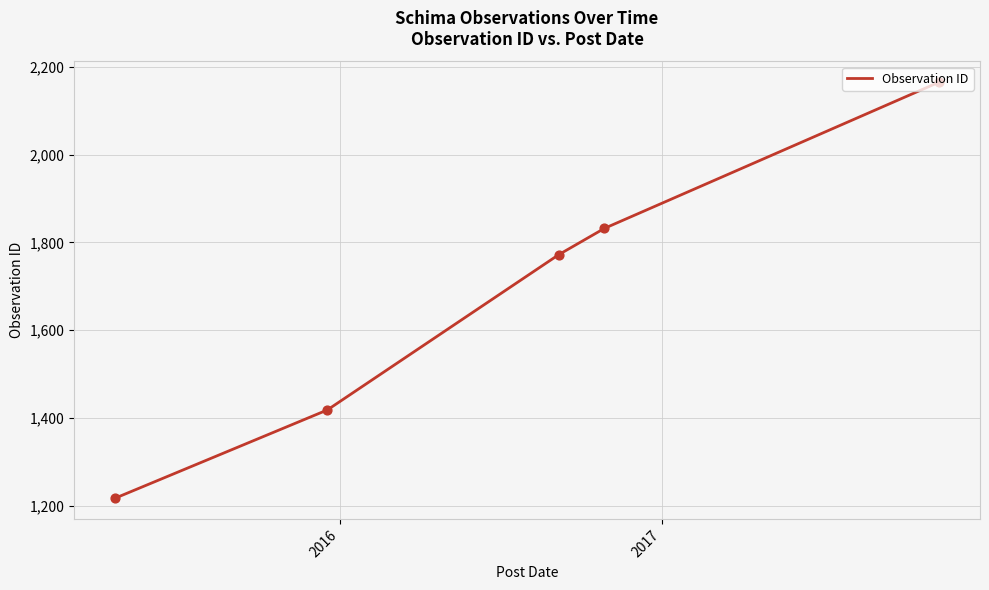

True or false: the data has more than 0 interior local peaks.

False